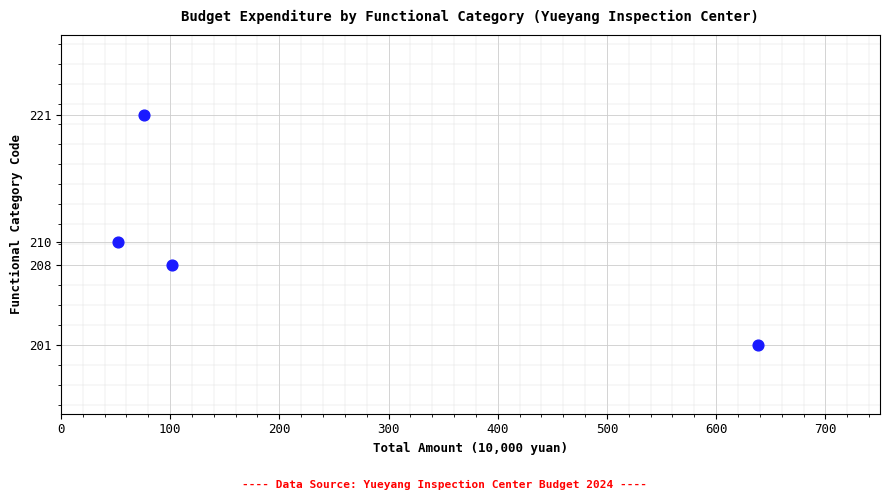

What is the average Y value?

210